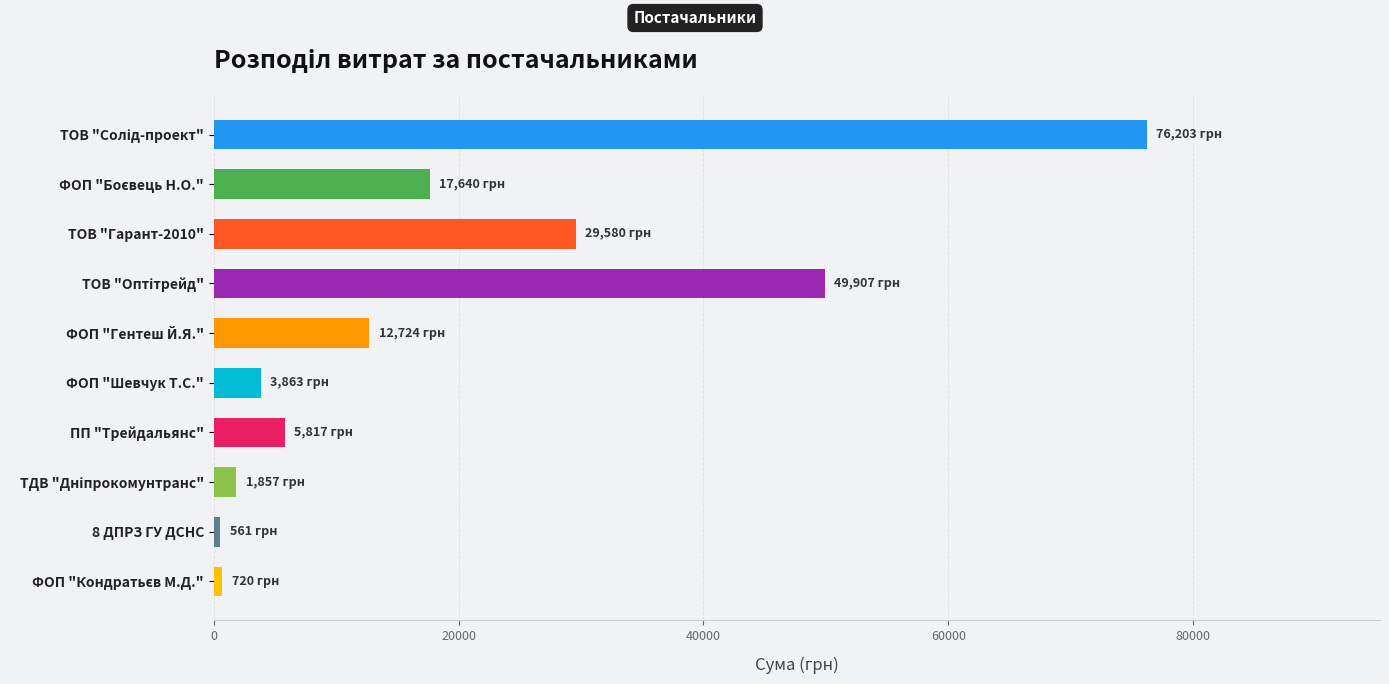

The value at ФОП "Гентеш Й.Я." is 12724.0. True or false?

True